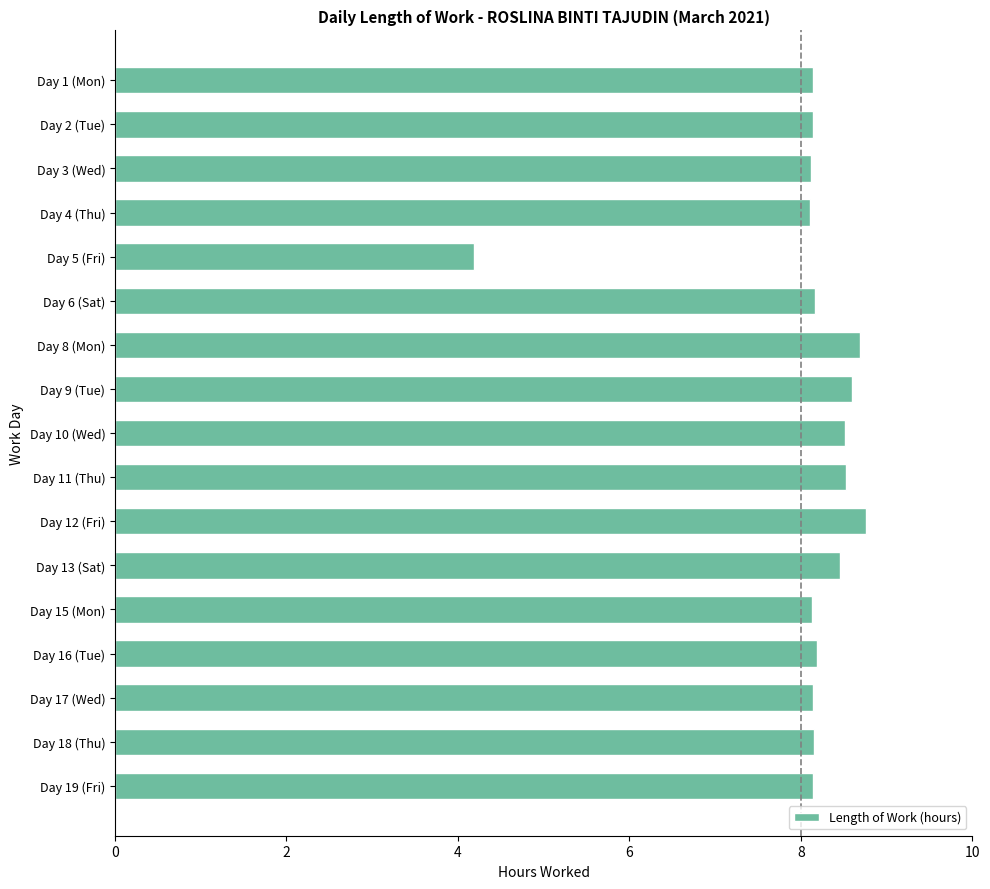

Count the number of data series in this chart.

1